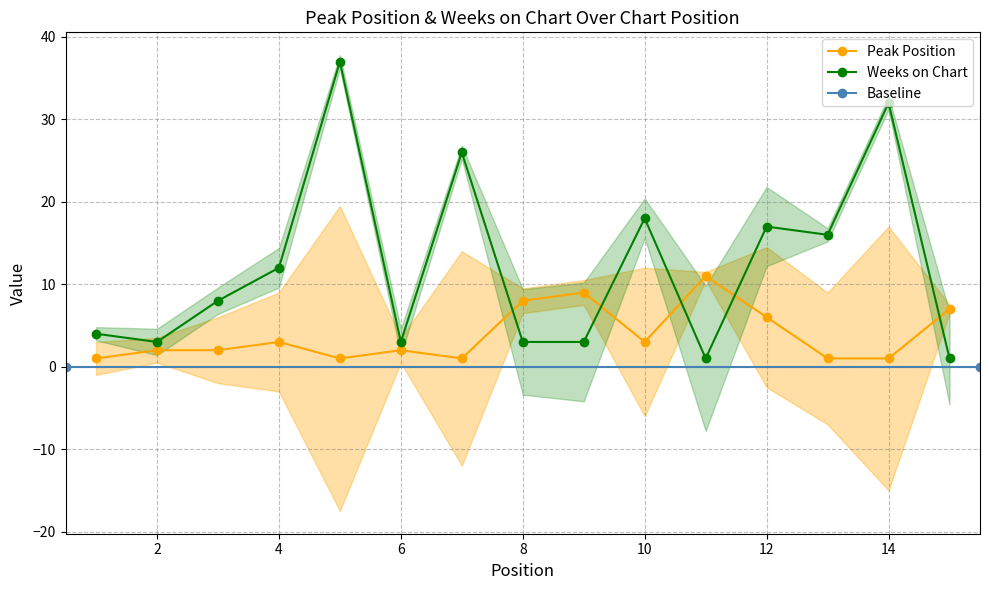

Is this an area chart (filled region under the line)?

No